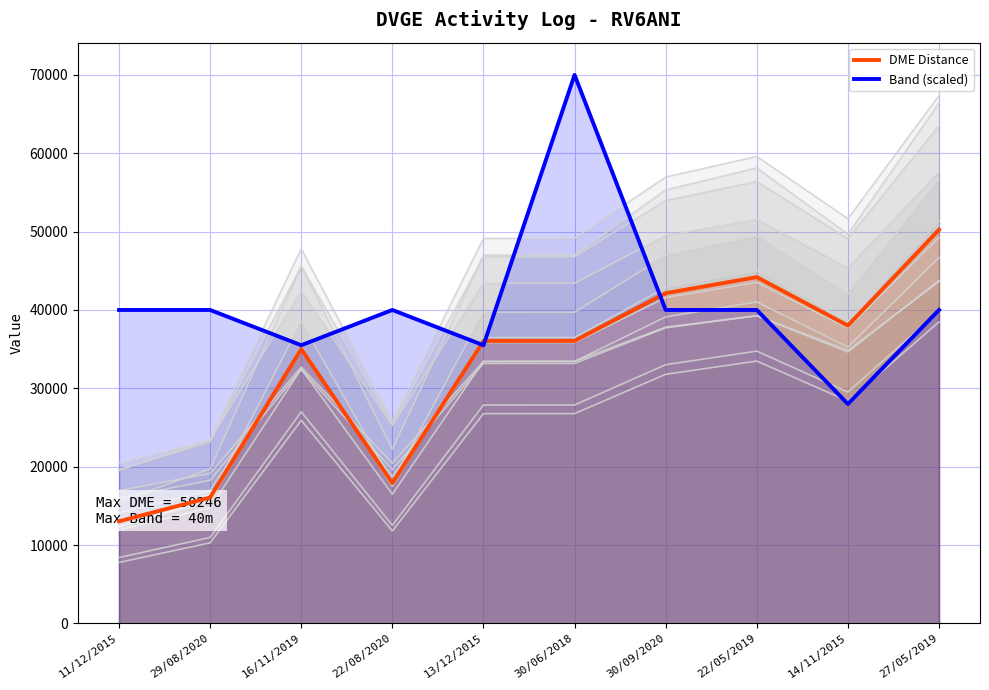

Reading right to left, extract all data points from this chart.

DME Distance: 50246	38009	44192	42141	36057	36052	17901	35023	16064	13028
Band (scaled): 40000	28000	40000	40000	70000	35500	40000	35500	40000	40000